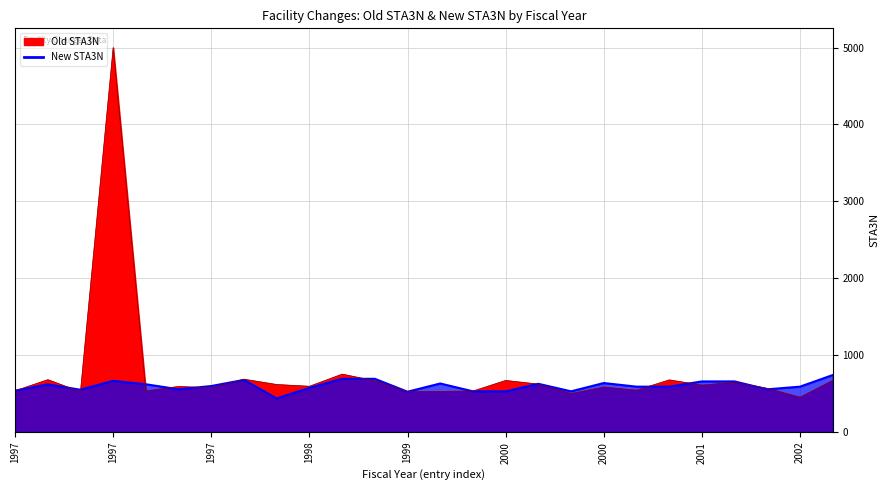

What is the lowest value of the New STA3N series?

436